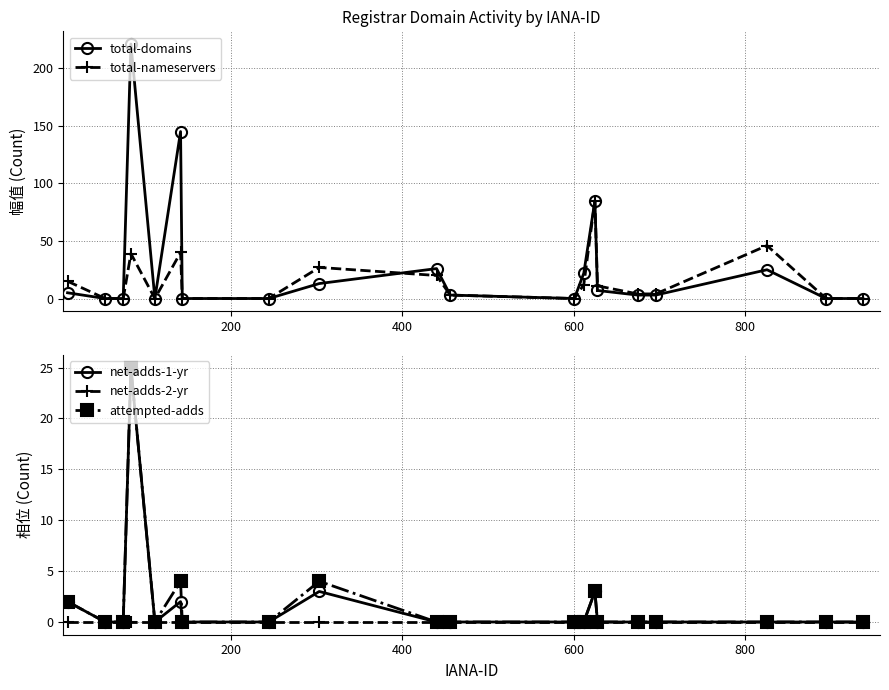

True or false: attempted-adds and net-adds-1-yr intersect in this chart.

False